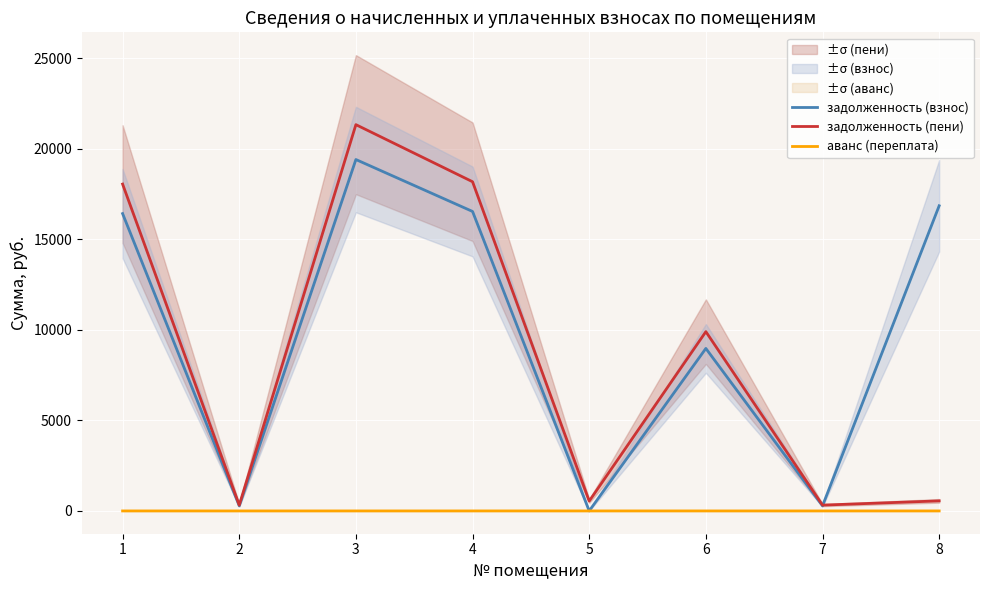

Is the value of задолженность (взнос) at 2 greater than the value of задолженность (пени) at 8?

No